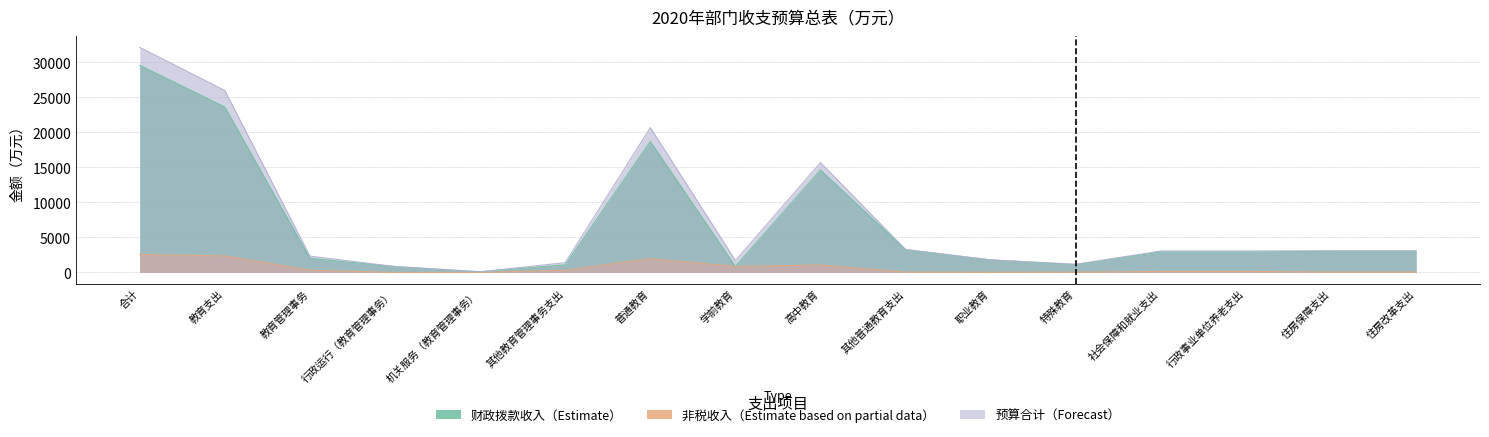

In 财政拨款收入（Estimate）, how many points are lower than both neighbors (excluding endpoints)?

3